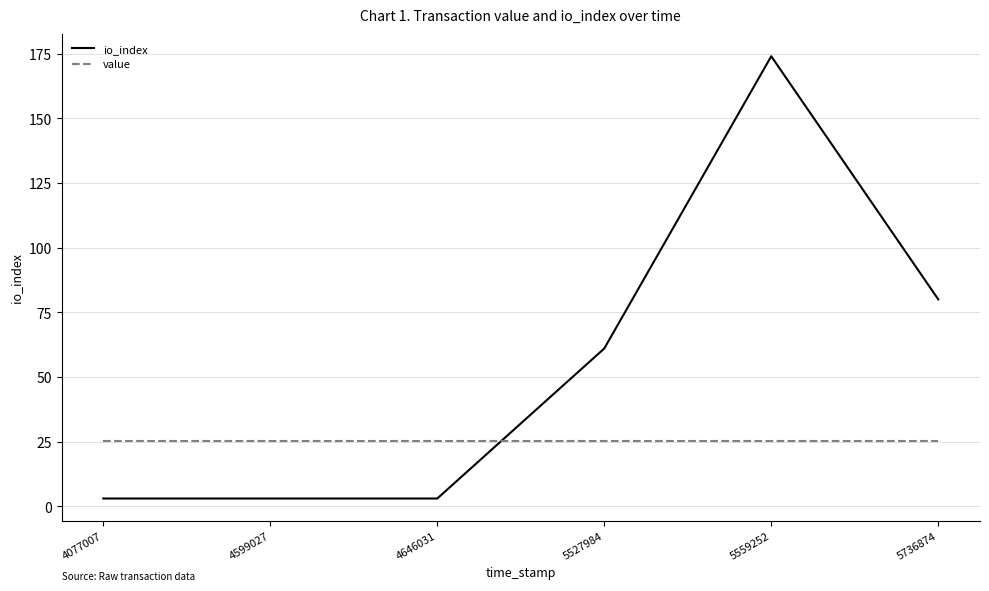

Rank the series by their maximum value, from lowest to highest.

value, io_index